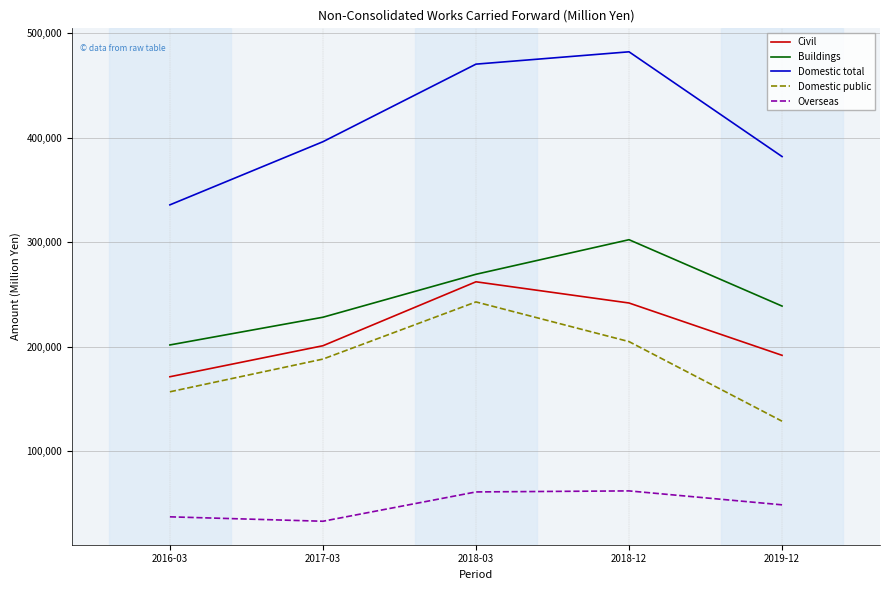

What is the difference between the highest and lowest values at 2019-12?

333293